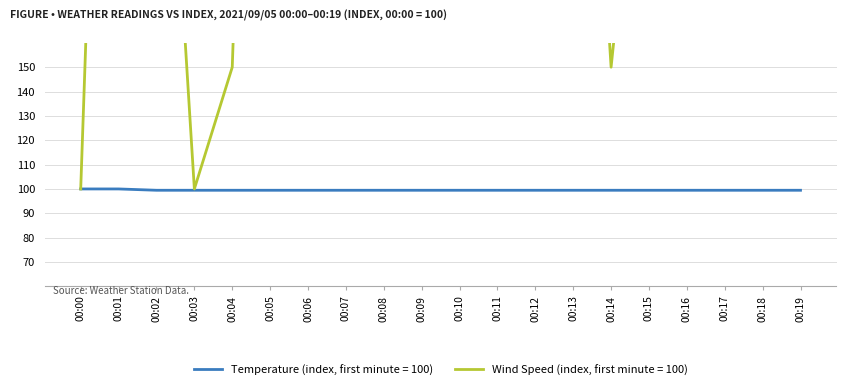

Which category has the highest value in the Temp_Mean (deg) series?

00:00